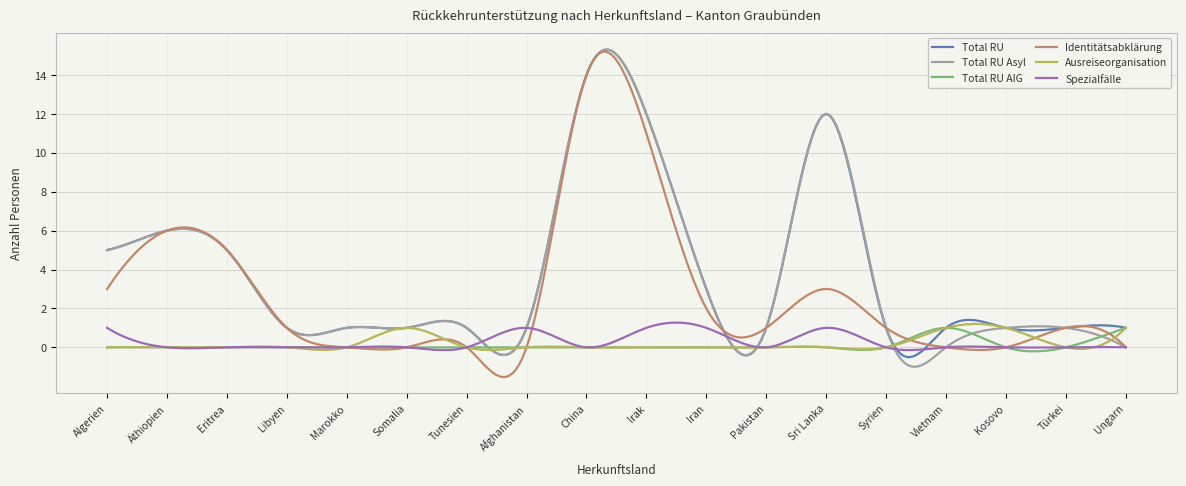

Reading right to left, extract all data points from this chart.

Total RU: Ungarn=1	Türkei=1	Kosovo=1	Vietnam=1	Syrien=1	Sri Lanka=12	Pakistan=1	Iran=3	Irak=12	China=14	Afghanistan=1	Tunesien=1	Somalia=1	Marokko=1	Libyen=1	Eritrea=5	Äthiopien=6	Algerien=5
Total RU Asyl: Ungarn=0	Türkei=1	Kosovo=1	Vietnam=0	Syrien=1	Sri Lanka=12	Pakistan=1	Iran=3	Irak=12	China=14	Afghanistan=1	Tunesien=1	Somalia=1	Marokko=1	Libyen=1	Eritrea=5	Äthiopien=6	Algerien=5
Total RU AIG: Ungarn=1	Türkei=0	Kosovo=0	Vietnam=1	Syrien=0	Sri Lanka=0	Pakistan=0	Iran=0	Irak=0	China=0	Afghanistan=0	Tunesien=0	Somalia=0	Marokko=0	Libyen=0	Eritrea=0	Äthiopien=0	Algerien=0
Identitätsabklärung: Ungarn=0	Türkei=1	Kosovo=0	Vietnam=0	Syrien=1	Sri Lanka=3	Pakistan=1	Iran=2	Irak=11	China=14	Afghanistan=0	Tunesien=0	Somalia=0	Marokko=0	Libyen=1	Eritrea=5	Äthiopien=6	Algerien=3
Ausreiseorganisation: Ungarn=1	Türkei=0	Kosovo=1	Vietnam=1	Syrien=0	Sri Lanka=0	Pakistan=0	Iran=0	Irak=0	China=0	Afghanistan=0	Tunesien=0	Somalia=1	Marokko=0	Libyen=0	Eritrea=0	Äthiopien=0	Algerien=0
Spezialfälle: Ungarn=0	Türkei=0	Kosovo=0	Vietnam=0	Syrien=0	Sri Lanka=1	Pakistan=0	Iran=1	Irak=1	China=0	Afghanistan=1	Tunesien=0	Somalia=0	Marokko=0	Libyen=0	Eritrea=0	Äthiopien=0	Algerien=1